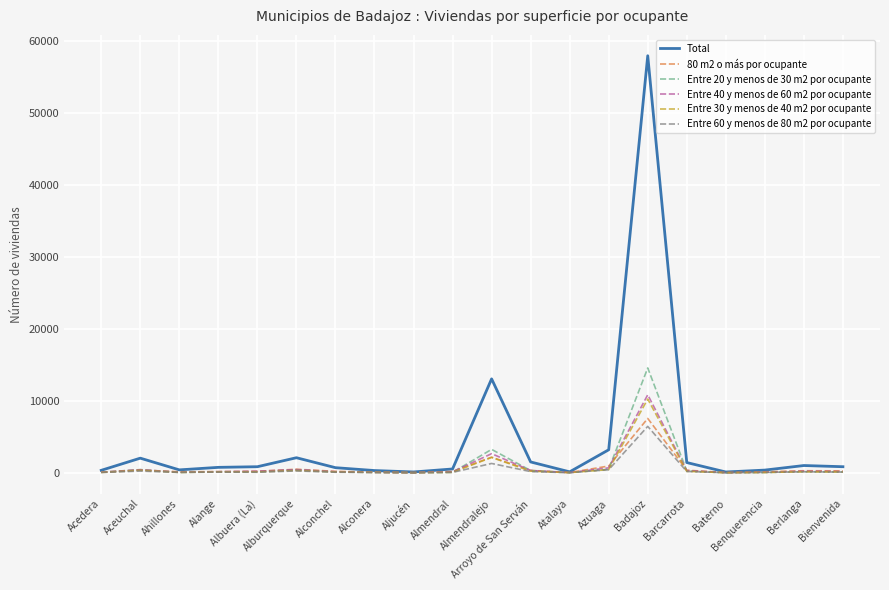

What position from the left is Albuera (La)?

5